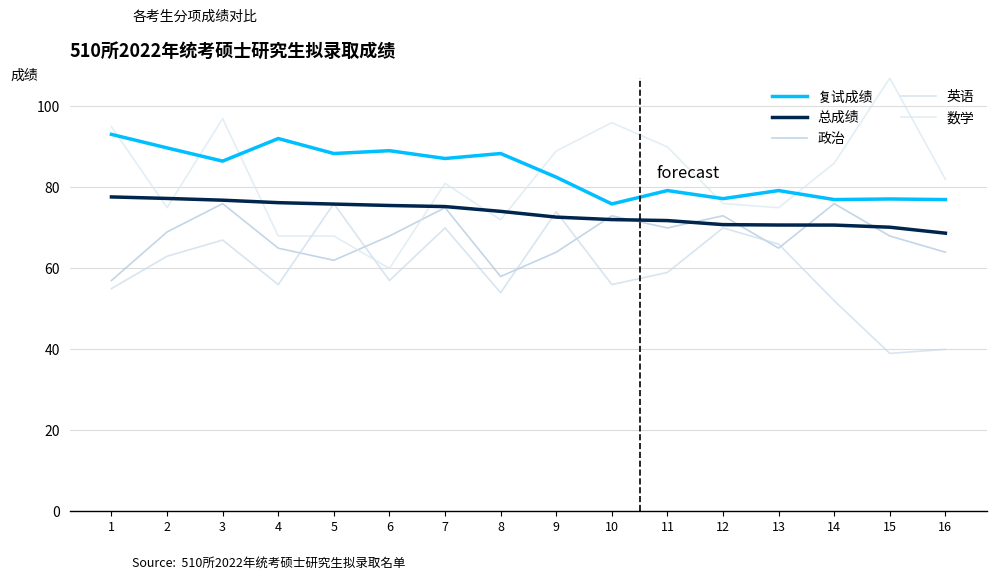

What are all the series names shown in the legend?

复试成绩, 总成绩, 政治, 英语, 数学